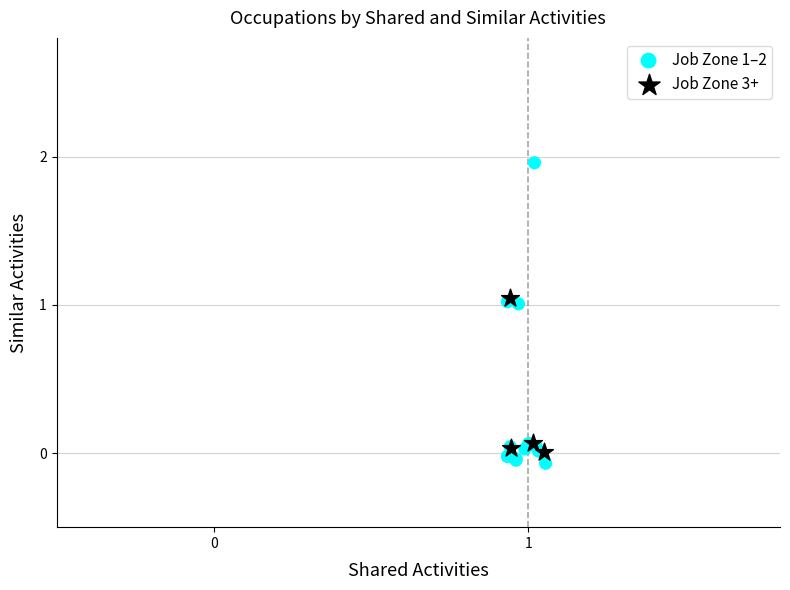

Which series reaches the maximum Y coordinate?

Job Zone 1–2